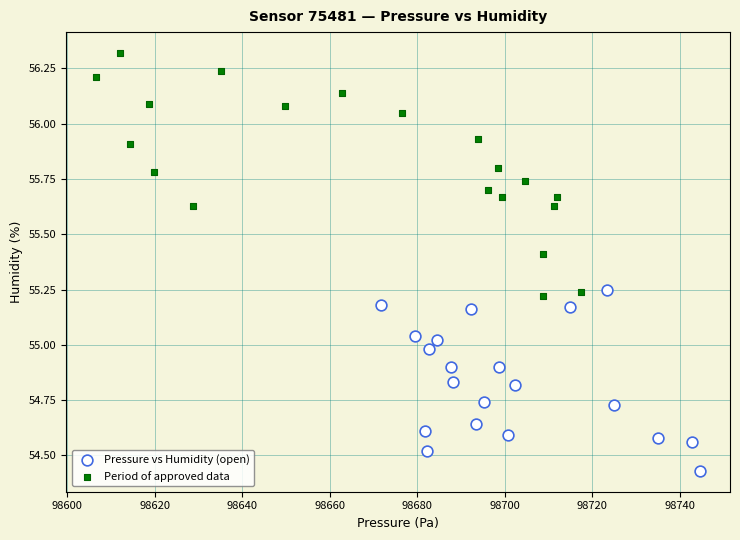

Which series reaches the maximum Y coordinate?

Period of approved data